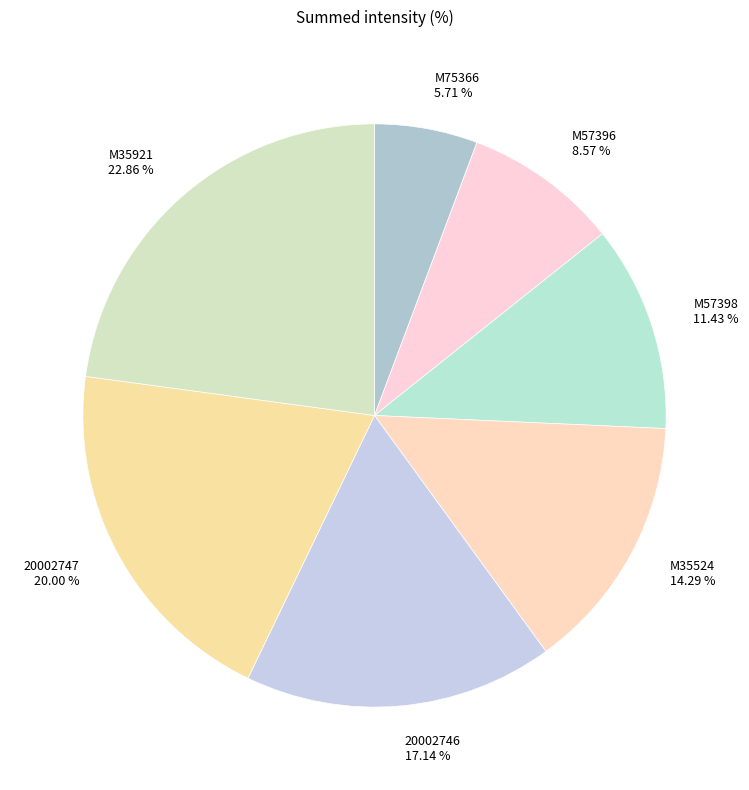

What portion of the pie excludes M57398?

88.6%